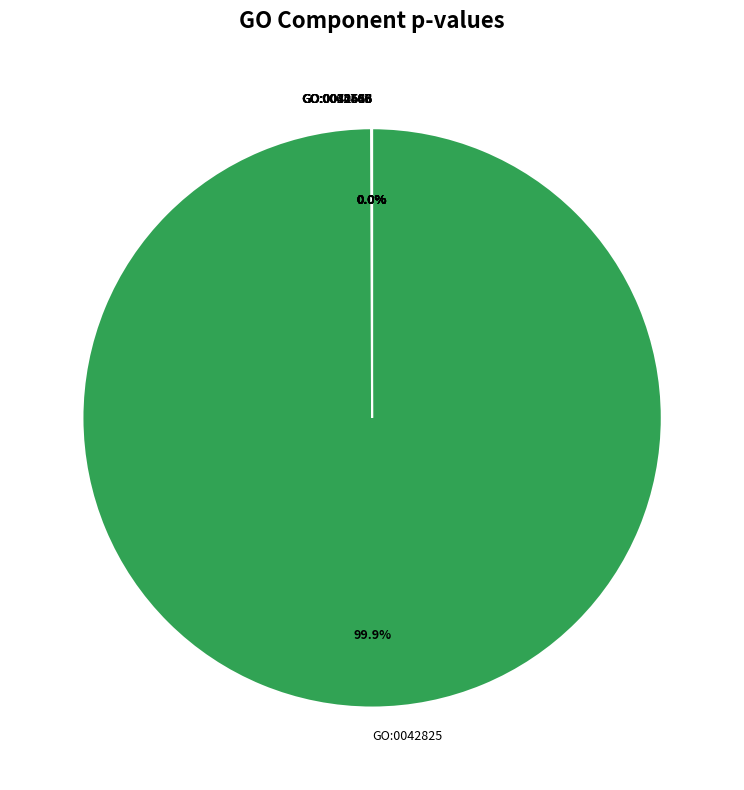

Which category accounts for the majority?

GO:0042825